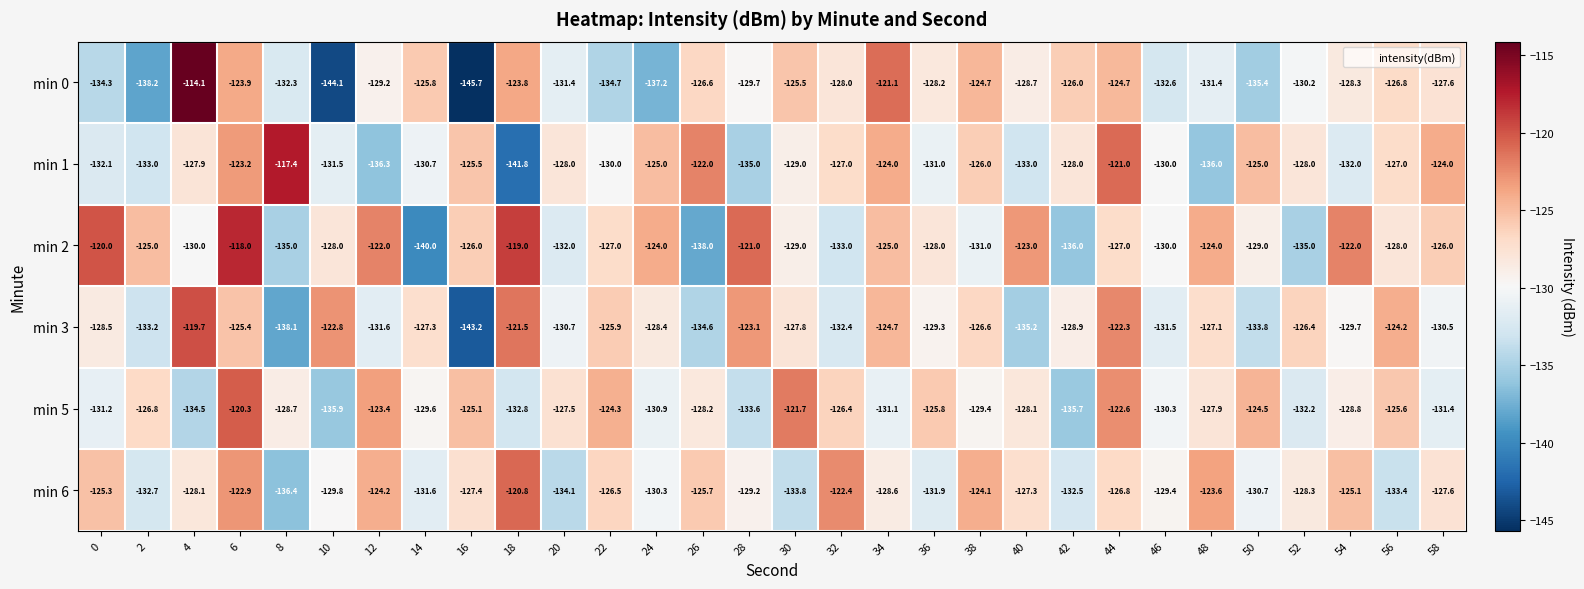

What is the difference between the maximum and second lowest values in the min 3 series?

18.4